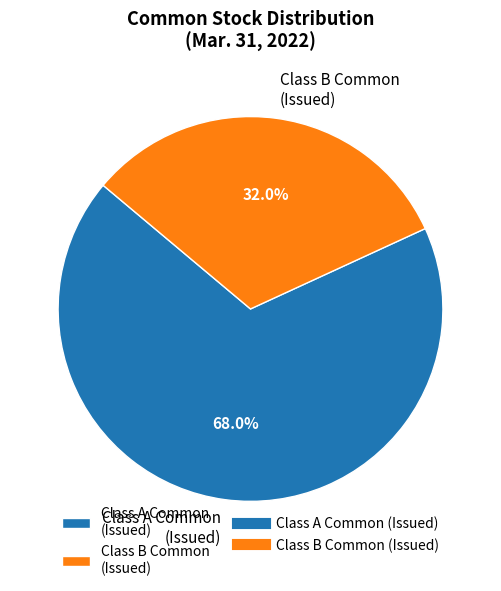

Is there a majority slice in this chart?

Yes